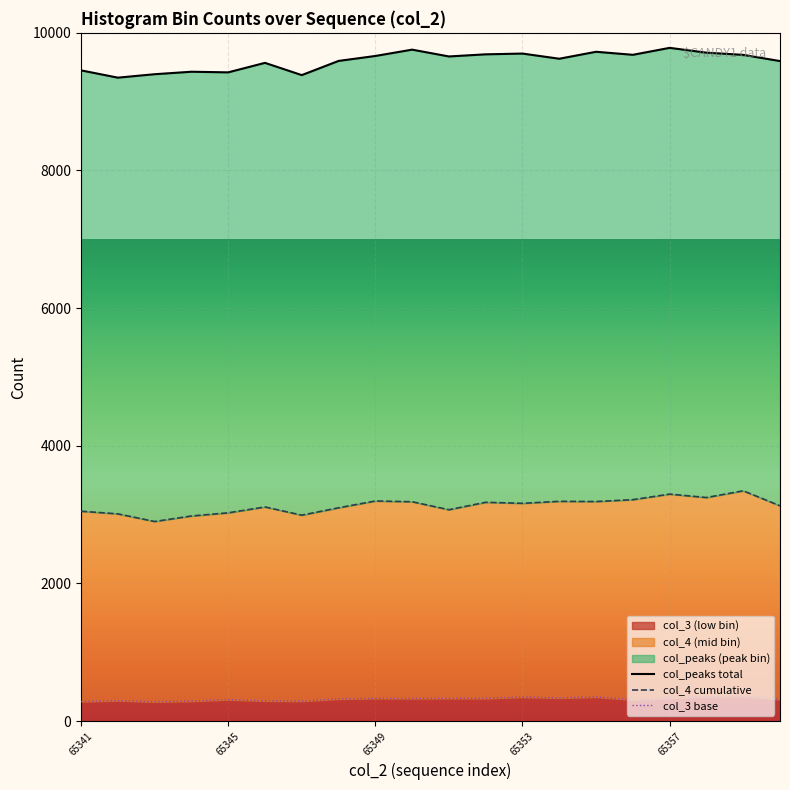

What is the minimum value for col_4 cumulative?

2900